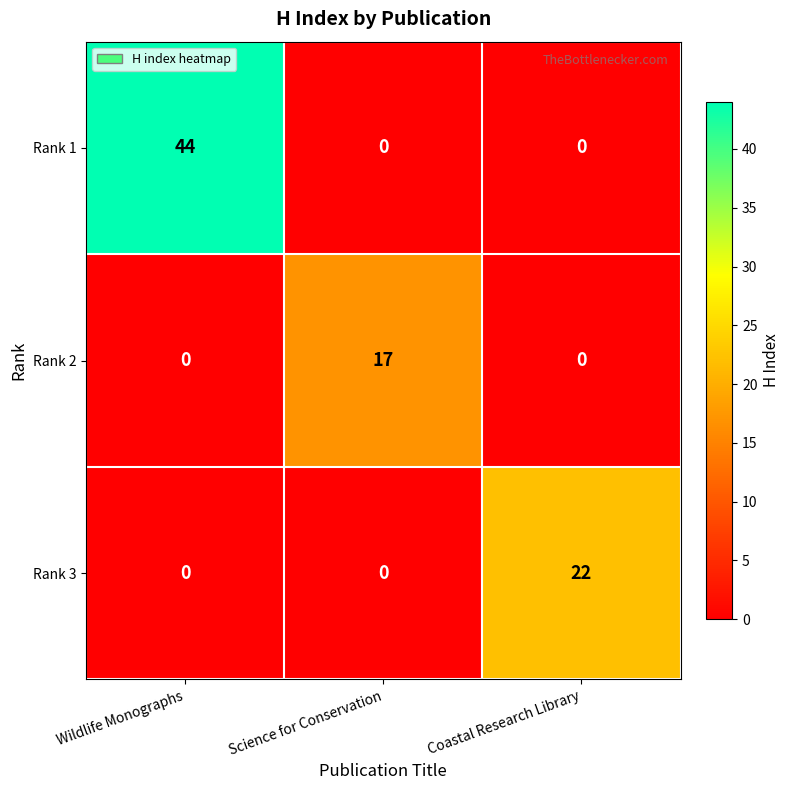

Which series has the largest total across all categories?

Rank 1